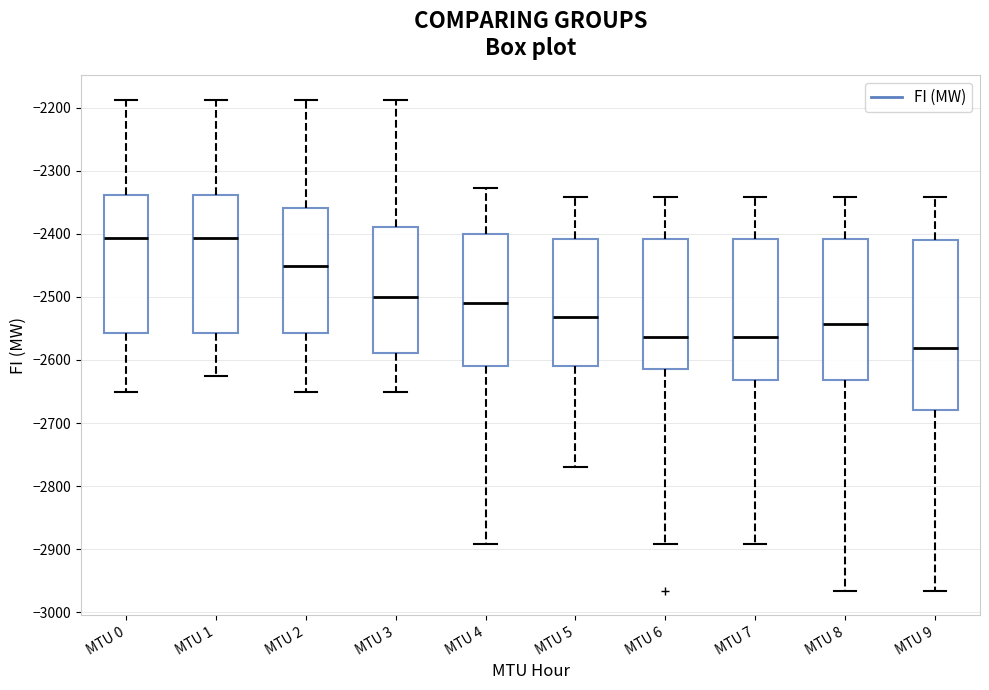

Reading left to right, transcribe this box plot: for each box, give where its median line is, the range the box spans, and where its two whiskers end, as read against the y-axis. The values are not printed on the chart, so give them approximately, as read against the axis.

MTU 0: median -2410, box -2560 to -2340, whiskers -2650 to -2190
MTU 1: median -2410, box -2560 to -2340, whiskers -2630 to -2190
MTU 2: median -2450, box -2560 to -2360, whiskers -2650 to -2190
MTU 3: median -2500, box -2590 to -2390, whiskers -2650 to -2190
MTU 4: median -2510, box -2610 to -2400, whiskers -2890 to -2330
MTU 5: median -2530, box -2610 to -2410, whiskers -2770 to -2340
MTU 6: median -2560, box -2610 to -2410, whiskers -2890 to -2340
MTU 7: median -2560, box -2630 to -2410, whiskers -2890 to -2340
MTU 8: median -2540, box -2630 to -2410, whiskers -2970 to -2340
MTU 9: median -2580, box -2680 to -2410, whiskers -2970 to -2340